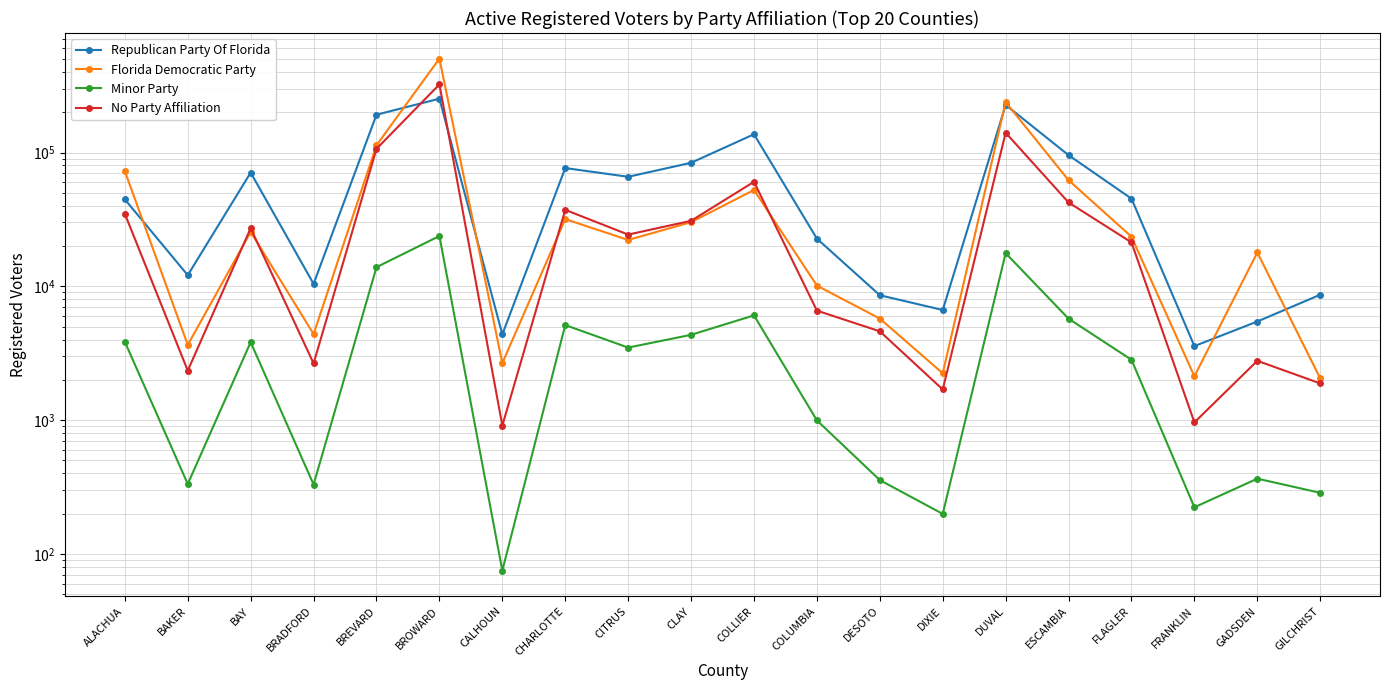

What position from the right is DIXIE?

7